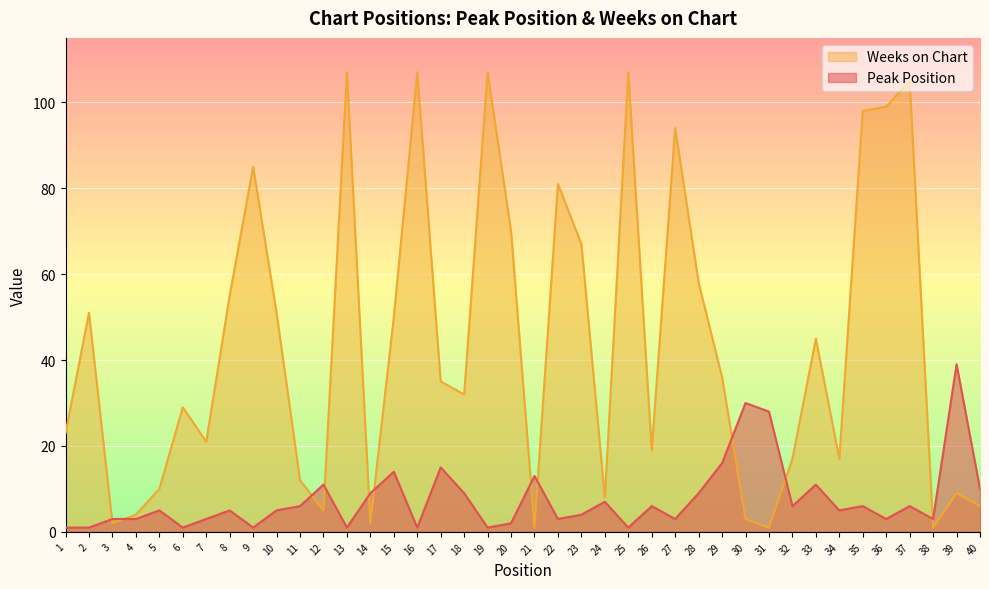

At which label is Peak Position closest to 20?

29